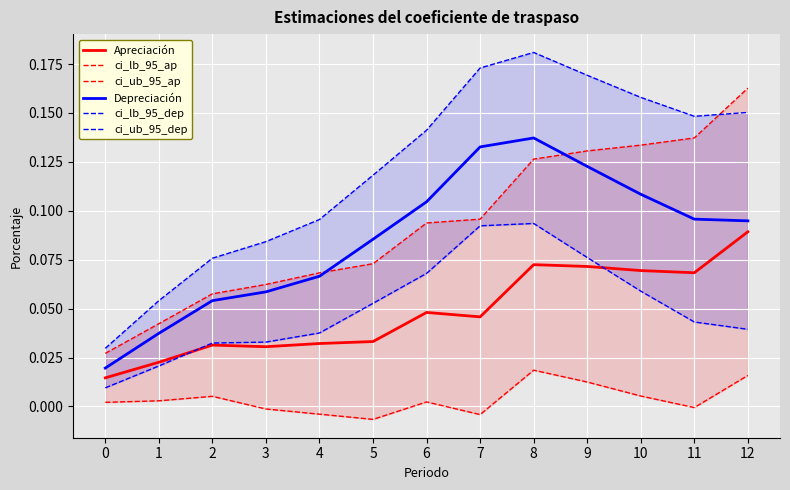

True or false: ci_lb_95_ap and ci_lb_95_dep intersect in this chart.

False